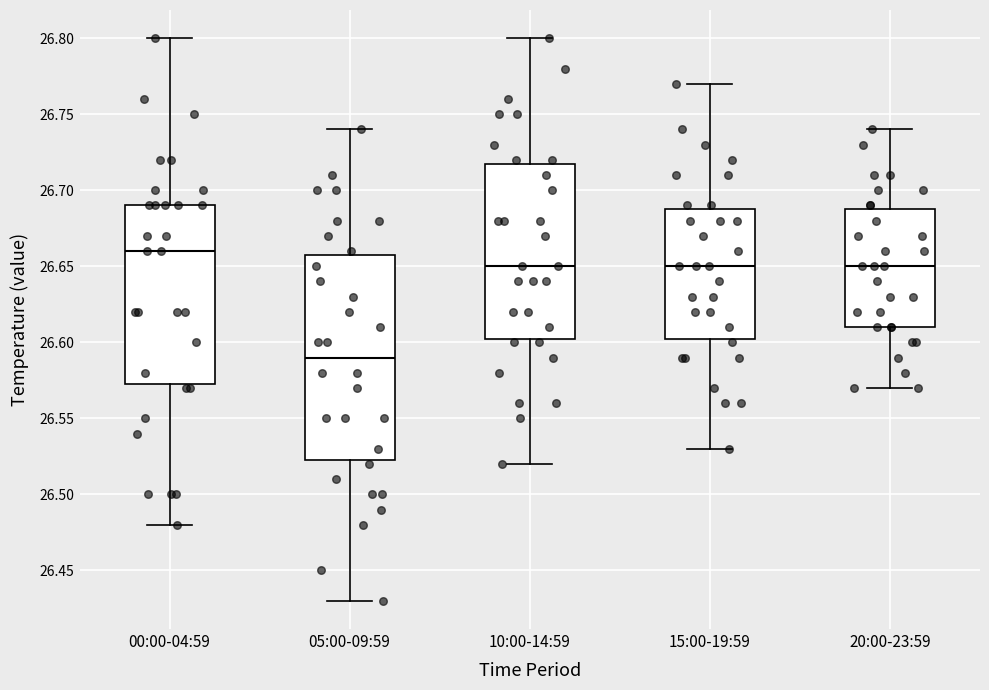

Reading left to right, read every box against the y-axis: the position of its median line, the range the box covers, and the ends of its whiskers. The values are not printed on the chart, so give them approximately, as read against the axis.

00:00-04:59: median 26.660, box 26.575 to 26.690, whiskers 26.480 to 26.800
05:00-09:59: median 26.590, box 26.525 to 26.660, whiskers 26.430 to 26.740
10:00-14:59: median 26.650, box 26.605 to 26.720, whiskers 26.520 to 26.800
15:00-19:59: median 26.650, box 26.605 to 26.690, whiskers 26.530 to 26.770
20:00-23:59: median 26.650, box 26.610 to 26.690, whiskers 26.570 to 26.740